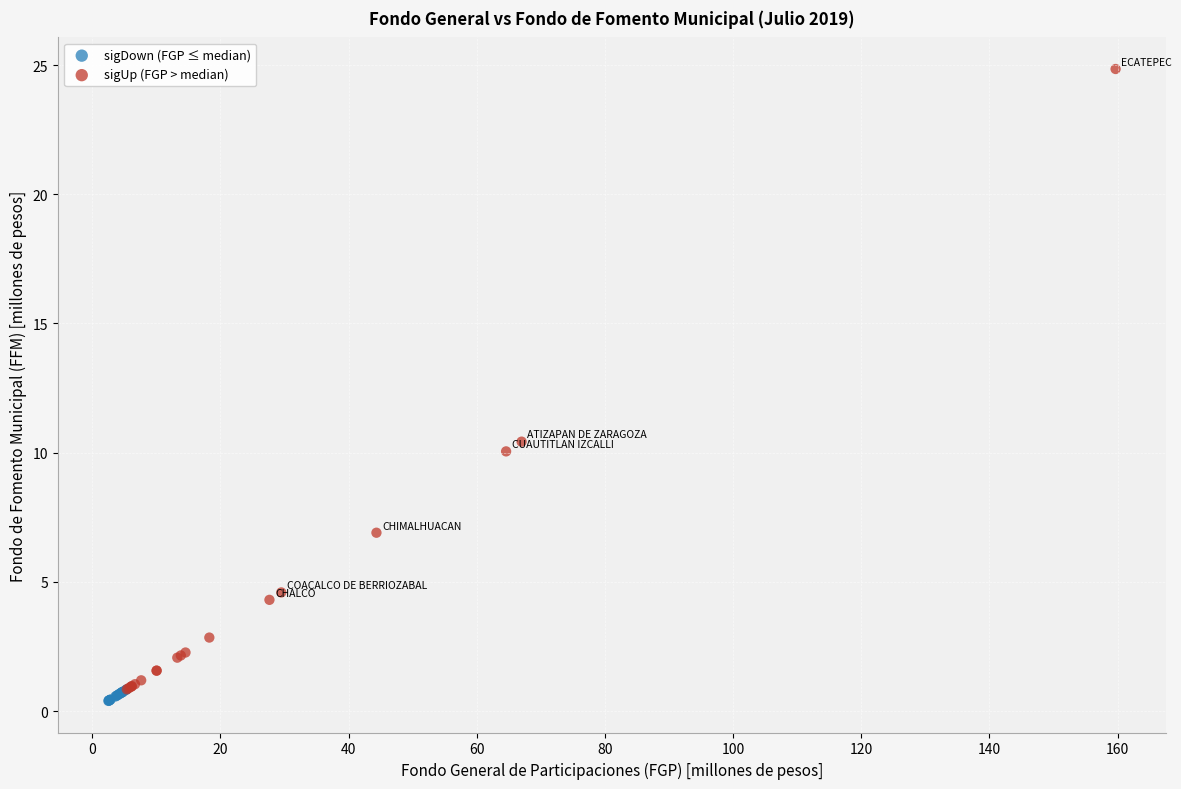

Which series reaches the maximum Y coordinate?

sigUp (FGP > median)